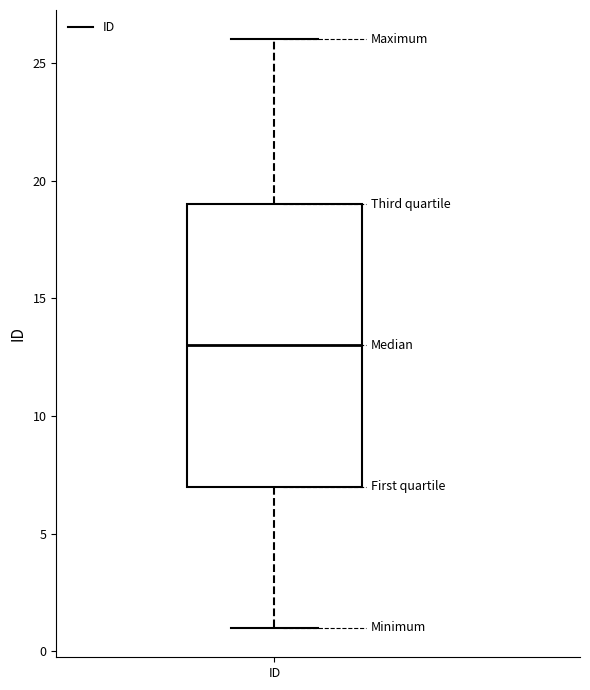

Where does the upper whisker of the box for ID end on the y-axis? The values are not printed on the chart, so give them approximately, as read against the axis.

26